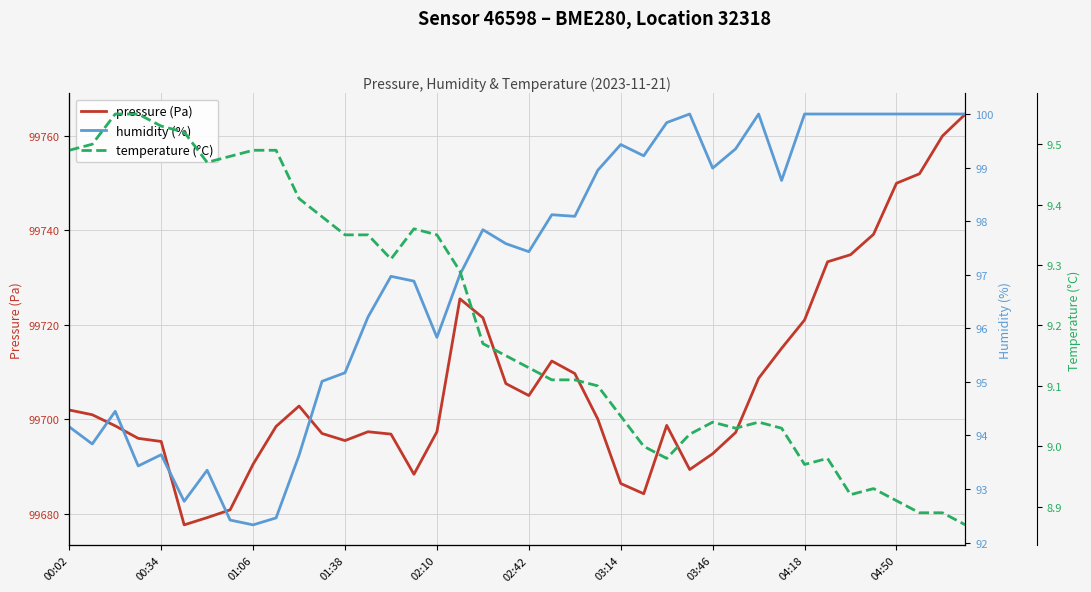

What is the highest value of the pressure (Pa) series?

99764.6